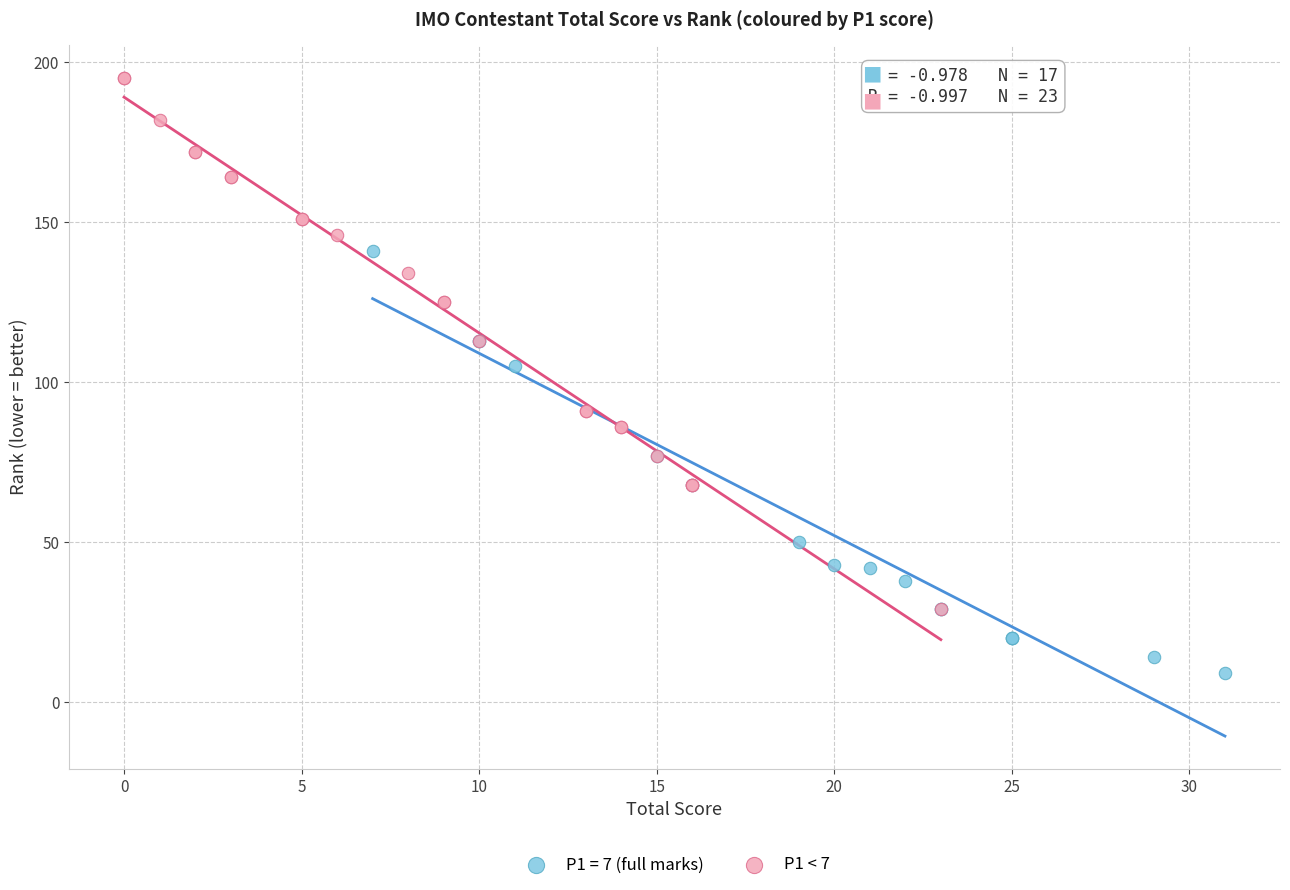

Which series contains the highest Y value?

P1 < 7